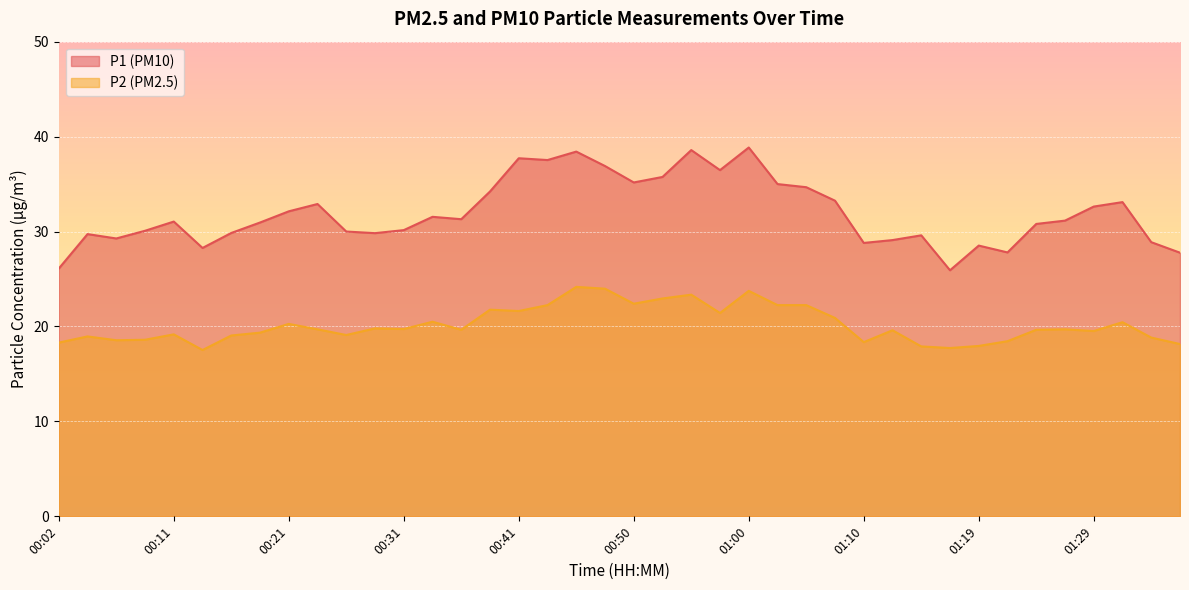

How many data points does each series have?

40